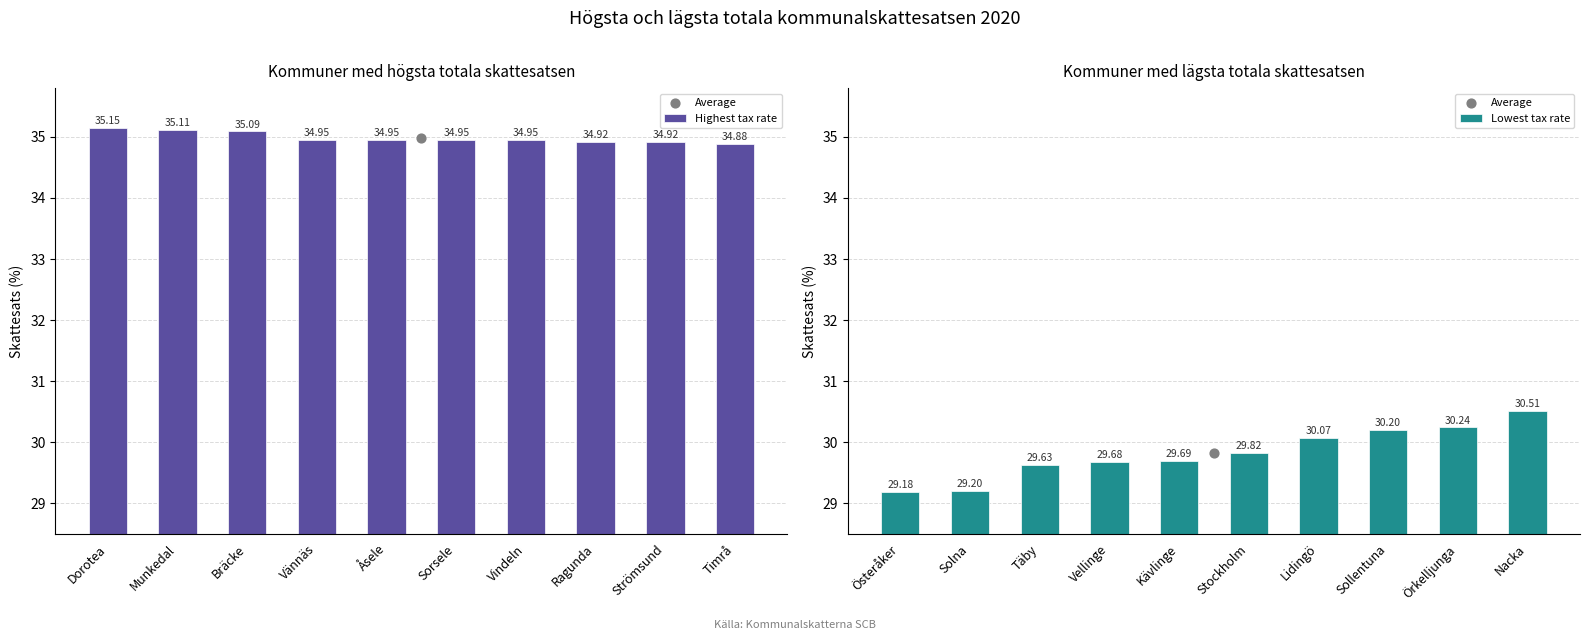

Which series has the largest total across all categories?

Highest tax rate